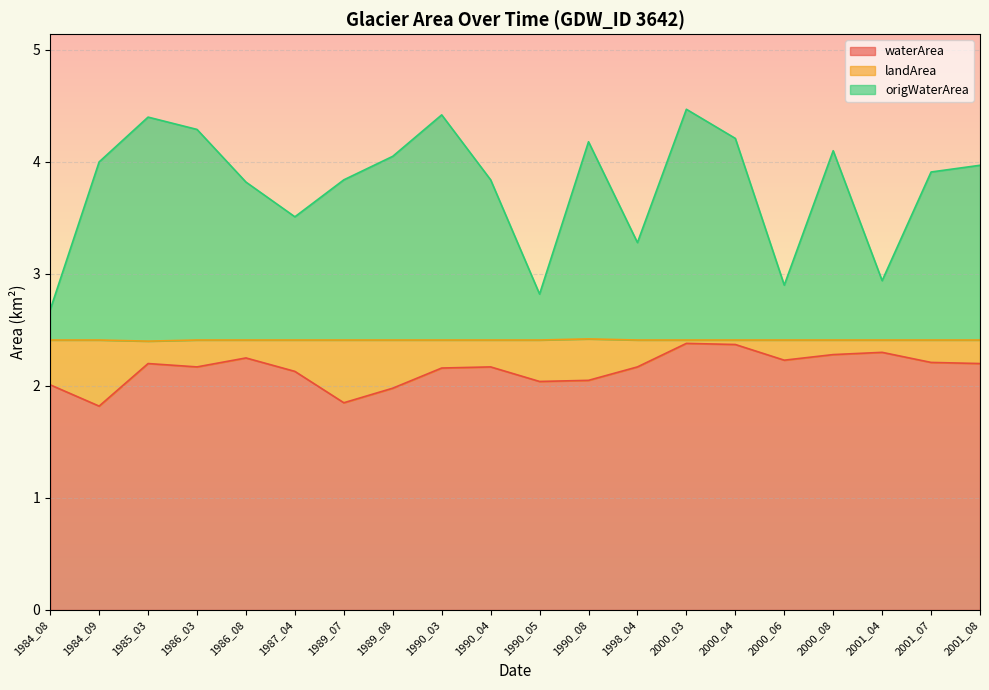

How many data points in origWaterArea are less than 3?

4